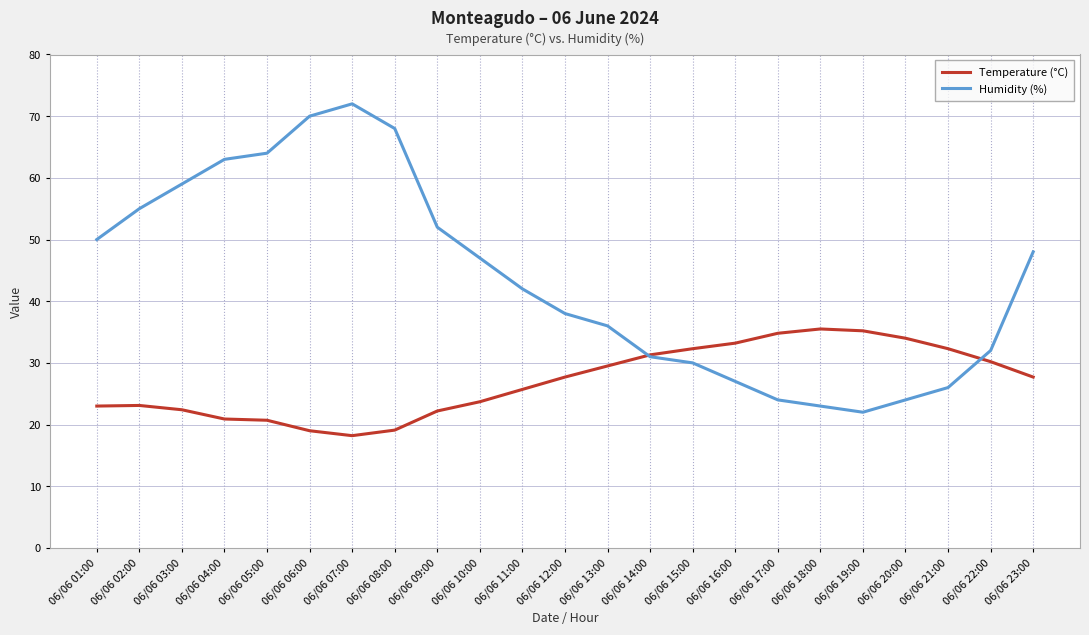

Is it true that Humidity (%) equals 36.1 at 06/06 18:00?

False